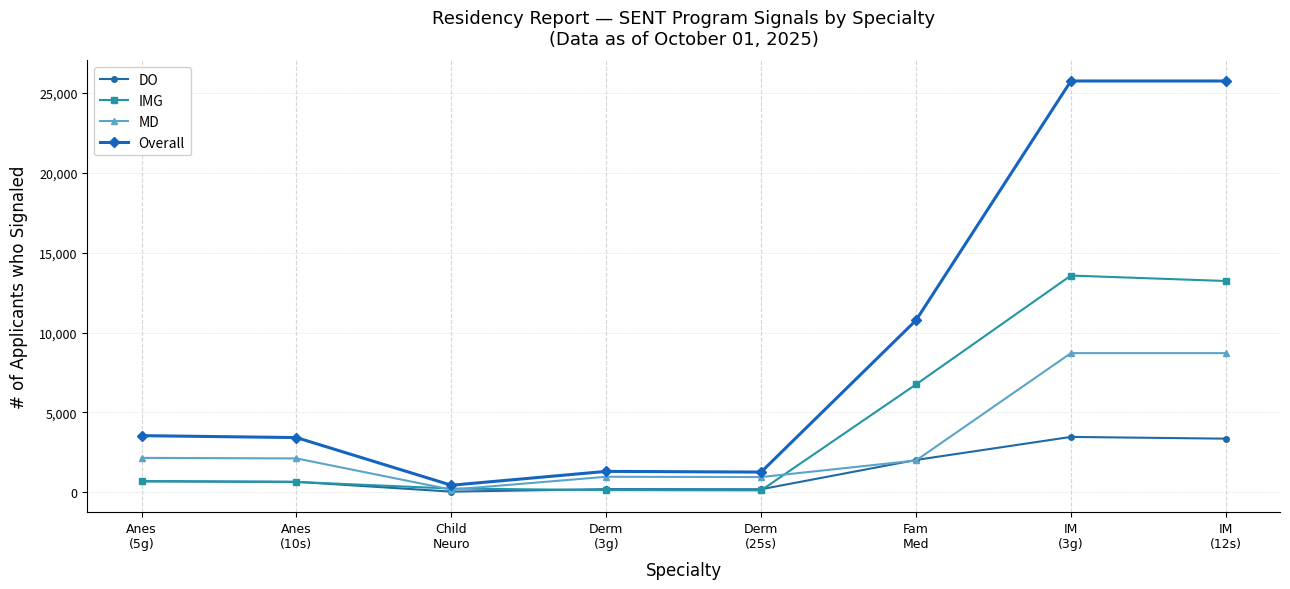

What are all the series names shown in the legend?

DO, IMG, MD, Overall